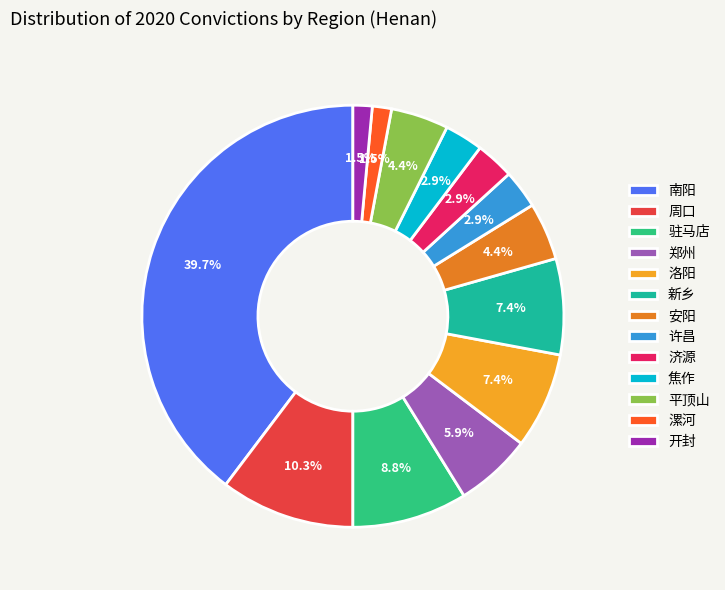

Between 开封 and 新乡, which is larger?

新乡